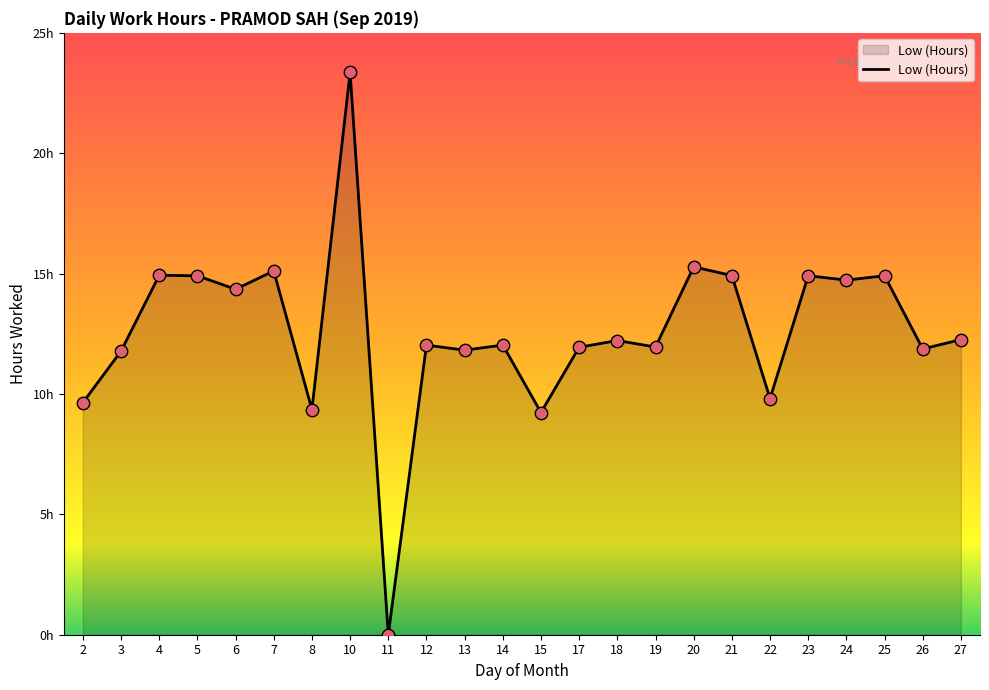

What is the ratio of the value at 21 to the value at 26?

1.3